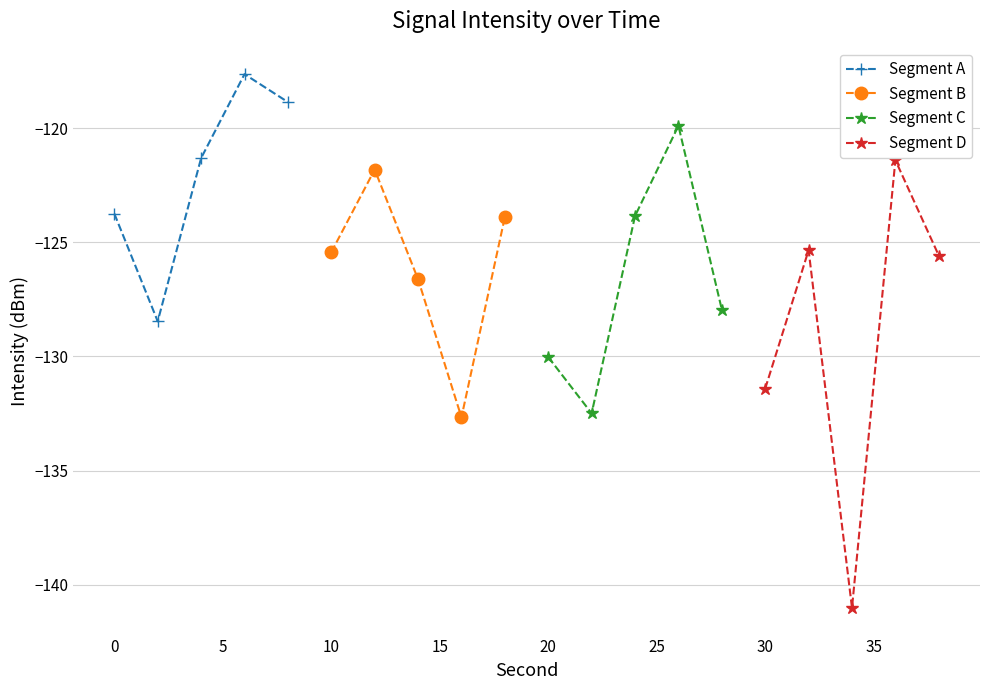

What is the highest value of the Segment D series?

-121.4